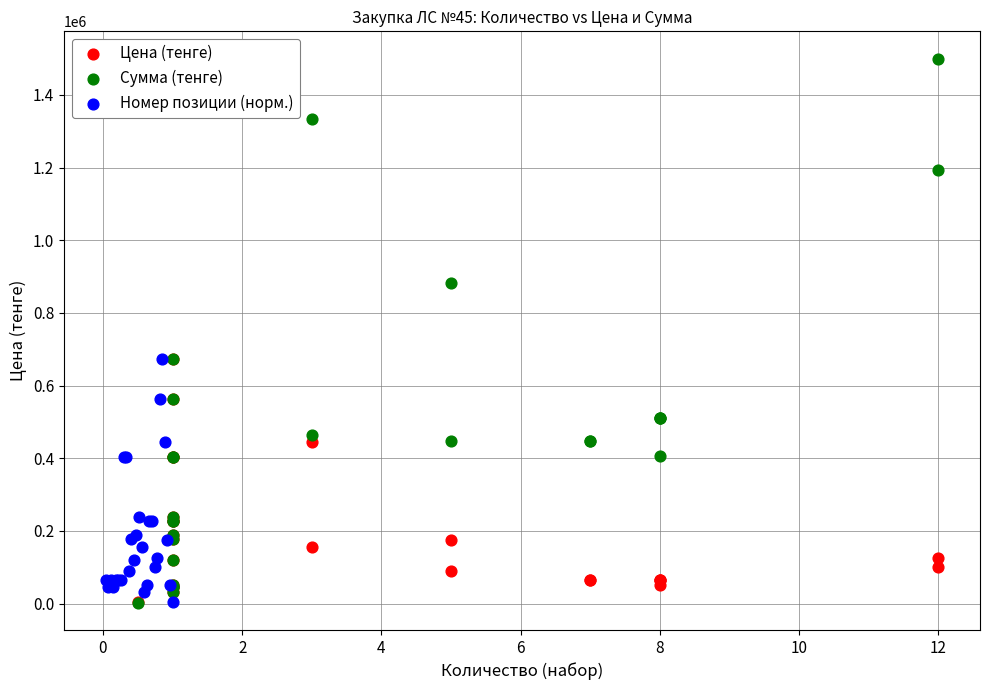

What are all the series names shown in the legend?

Цена (тенге), Сумма (тенге), Номер позиции (норм.)